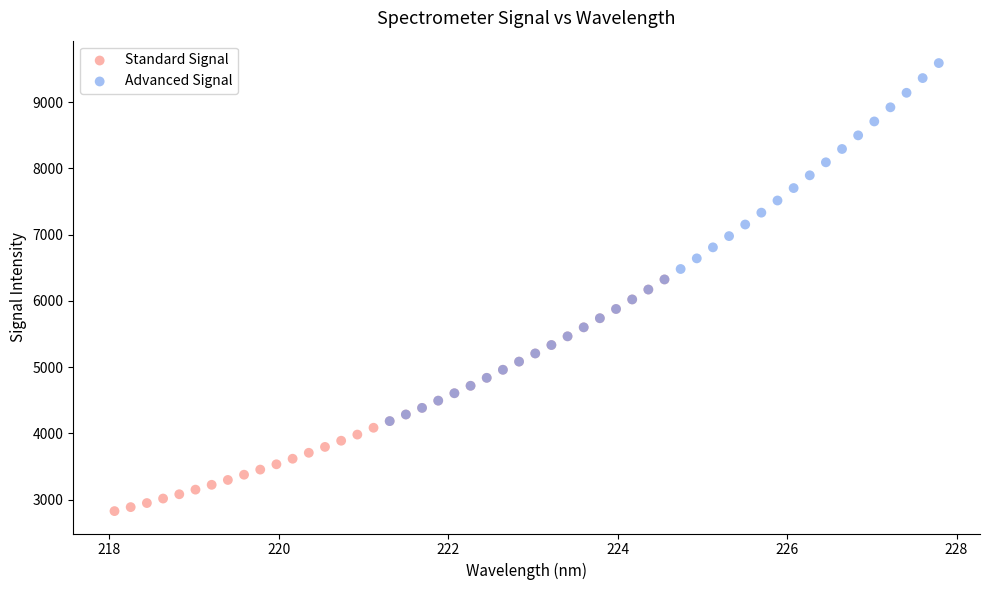

Which series has the largest Y range (max minus min)?

Advanced Signal